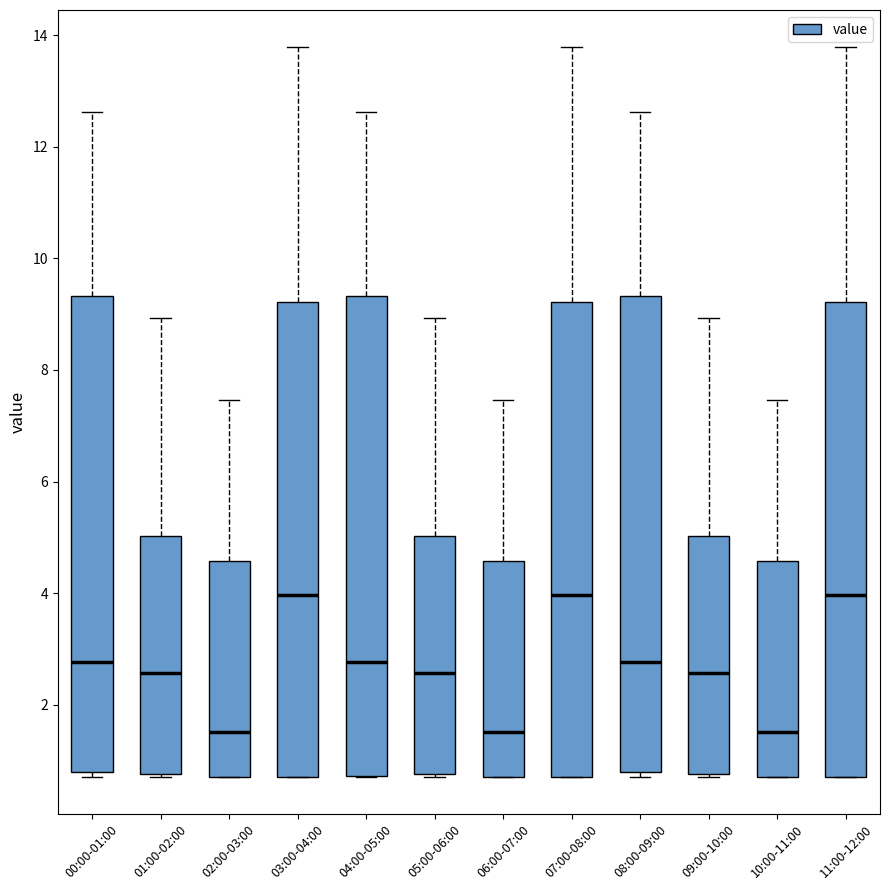

Reading left to right, transcribe this box plot: for each box, give where its median line is, the range the box spans, and where its two whiskers end, as read against the y-axis. The values are not printed on the chart, so give them approximately, as read against the axis.

00:00-01:00: median 2.8, box 0.8 to 9.4, whiskers 0.8 (just below the box's lower edge) to 12.6
01:00-02:00: median 2.6, box 0.8 to 5.0, whiskers 0.8 to 9.0
02:00-03:00: median 1.6, box 0.8 to 4.6, whiskers 0.8 to 7.4
03:00-04:00: median 4.0, box 0.8 to 9.2, whiskers 0.8 to 13.8
04:00-05:00: median 2.8, box 0.8 to 9.4, whiskers 0.8 to 12.6
05:00-06:00: median 2.6, box 0.8 to 5.0, whiskers 0.8 to 9.0
06:00-07:00: median 1.6, box 0.8 to 4.6, whiskers 0.8 to 7.4
07:00-08:00: median 4.0, box 0.8 to 9.2, whiskers 0.8 to 13.8
08:00-09:00: median 2.8, box 0.8 to 9.4, whiskers 0.8 (just below the box's lower edge) to 12.6
09:00-10:00: median 2.6, box 0.8 to 5.0, whiskers 0.8 to 9.0
10:00-11:00: median 1.6, box 0.8 to 4.6, whiskers 0.8 to 7.4
11:00-12:00: median 4.0, box 0.8 to 9.2, whiskers 0.8 to 13.8